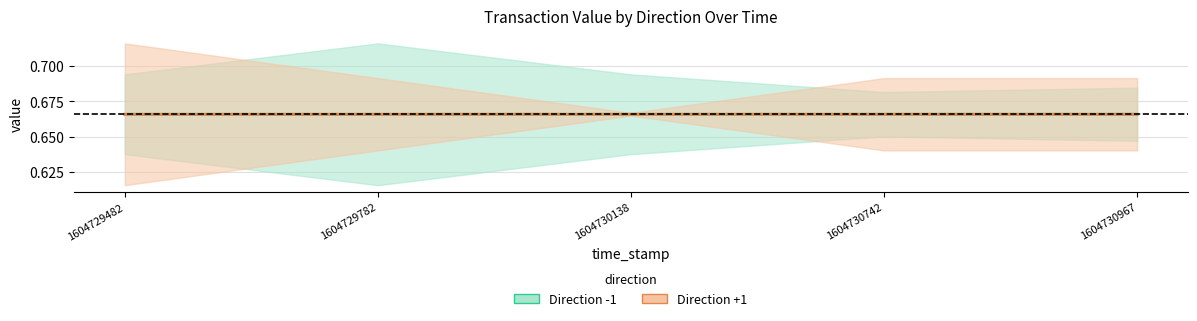

What is the highest value of the Direction +1 series?

0.7